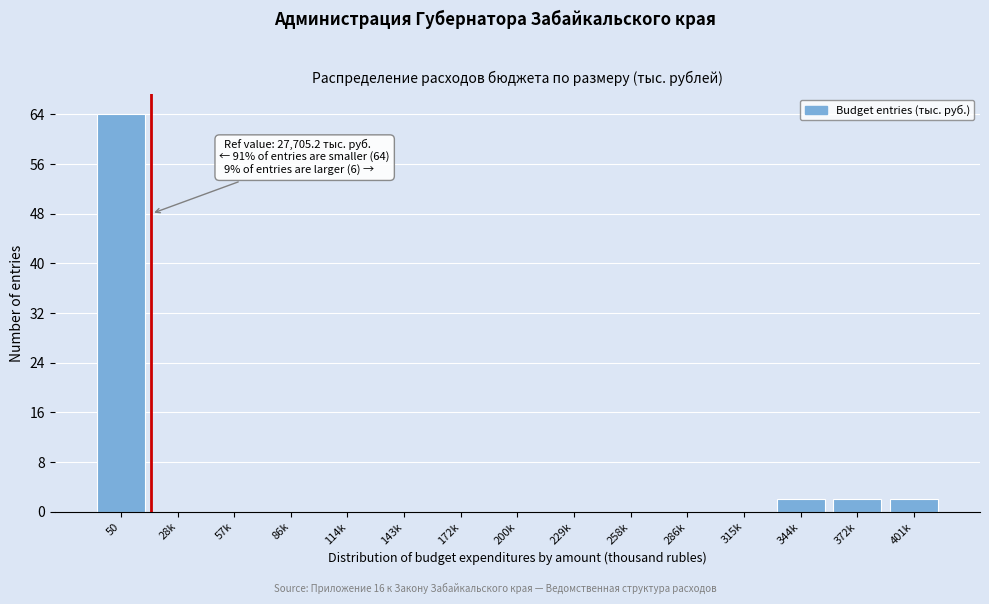

Reading right to left, list all the values displayed in this chart.

401k=2	372k=2	344k=2	315k=0	286k=0	258k=0	229k=0	200k=0	172k=0	143k=0	114k=0	86k=0	57k=0	28k=0	50=64